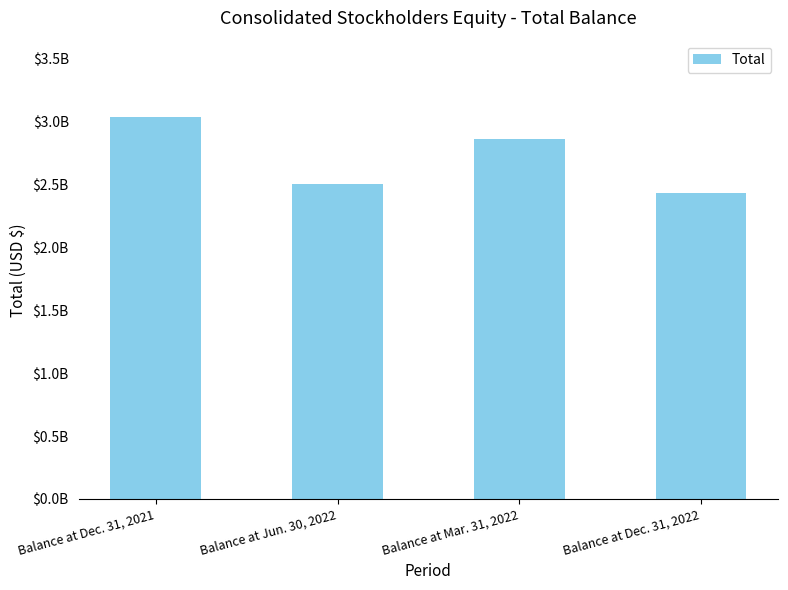

What is the change in value from Balance at Dec. 31, 2021 to Balance at Jun. 30, 2022?

-531744000